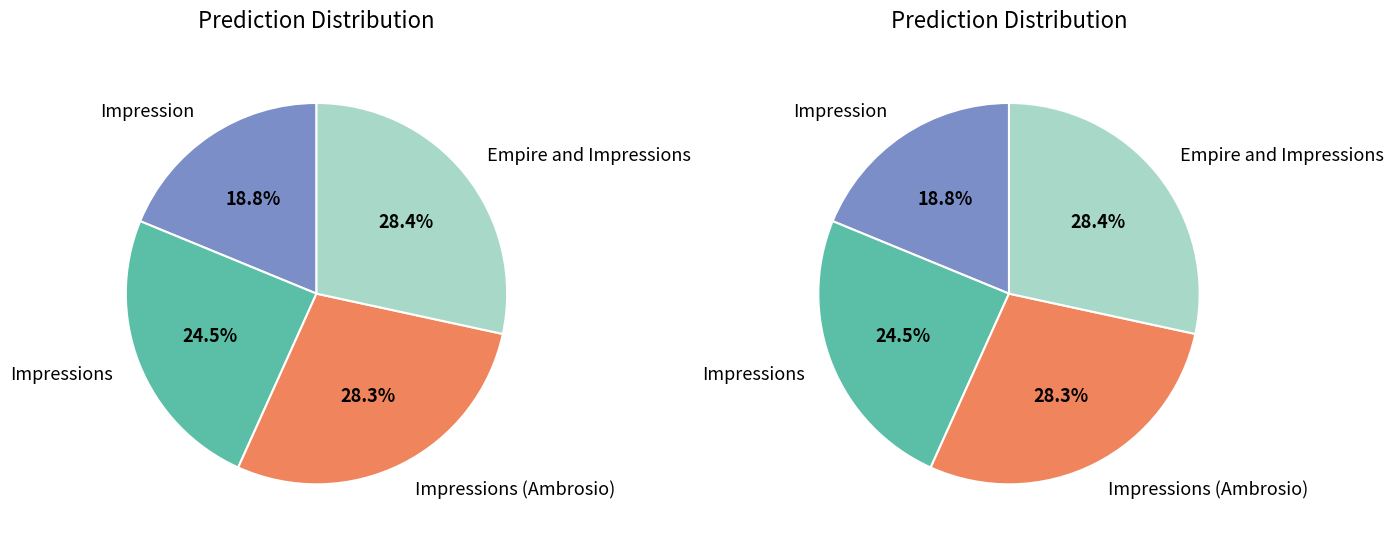

To the nearest percent, what is the combined percentage of Empire and Impressions and Impressions (Ambrosio)?

57%